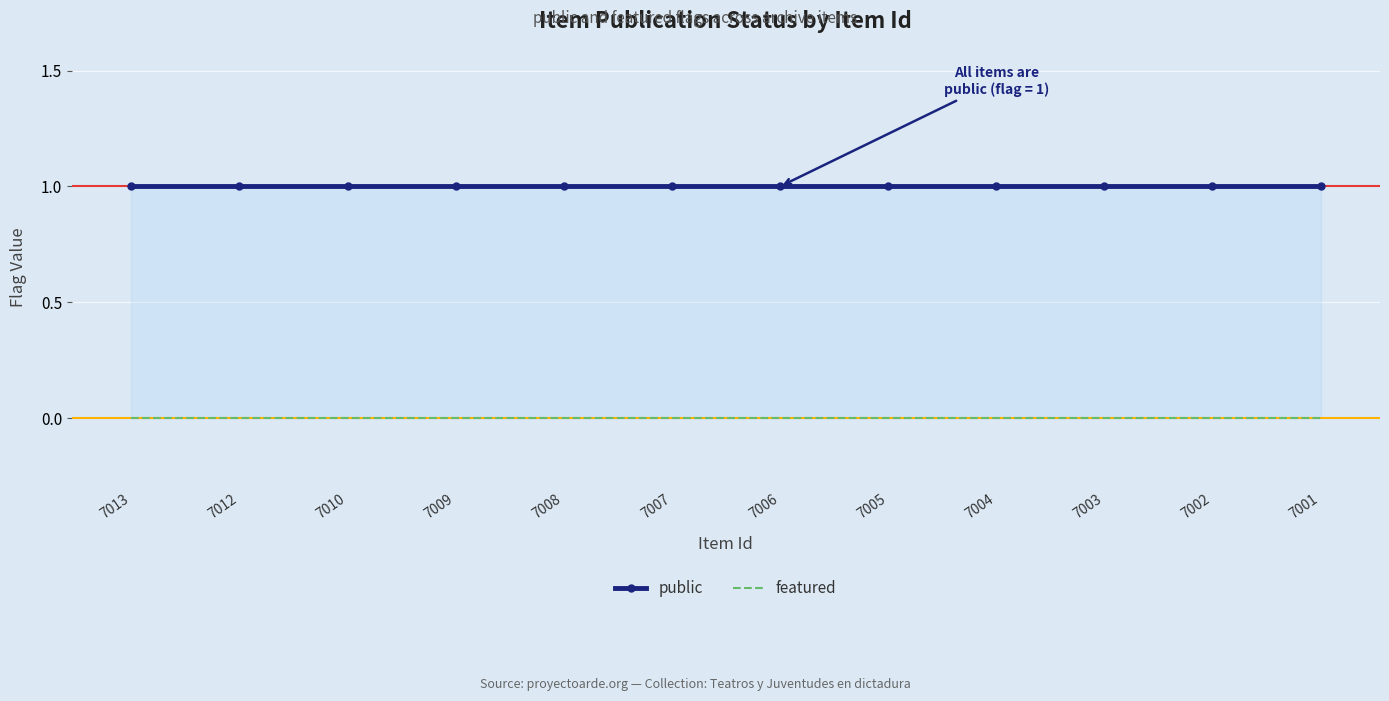

At which category does the chart reach its peak across all series?

7013